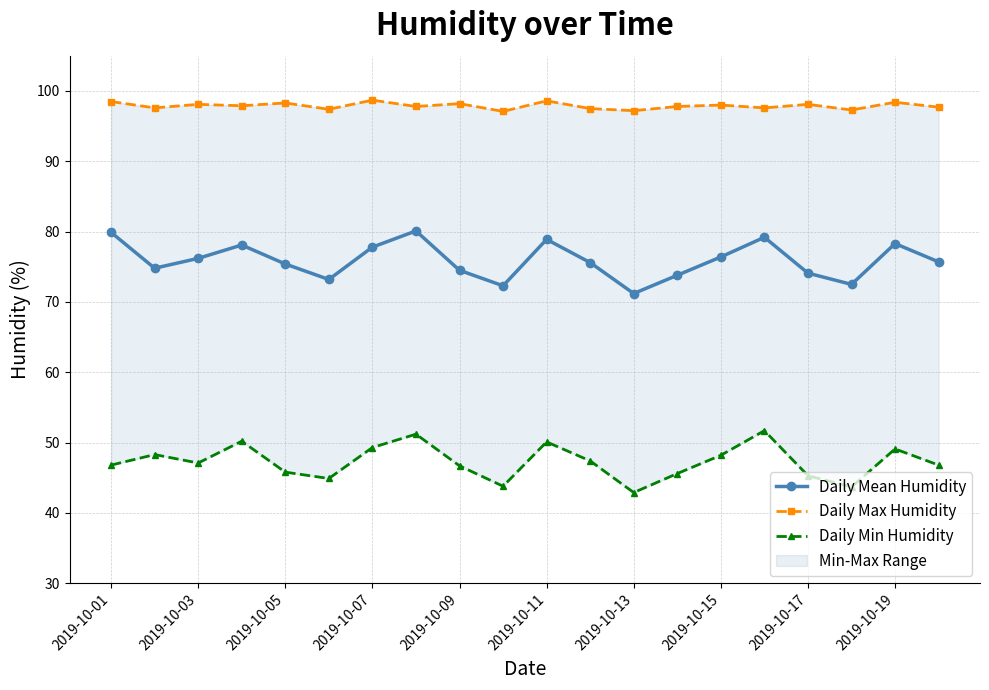

True or false: Daily Mean Humidity has more than 2 points higher than both neighbors.

True